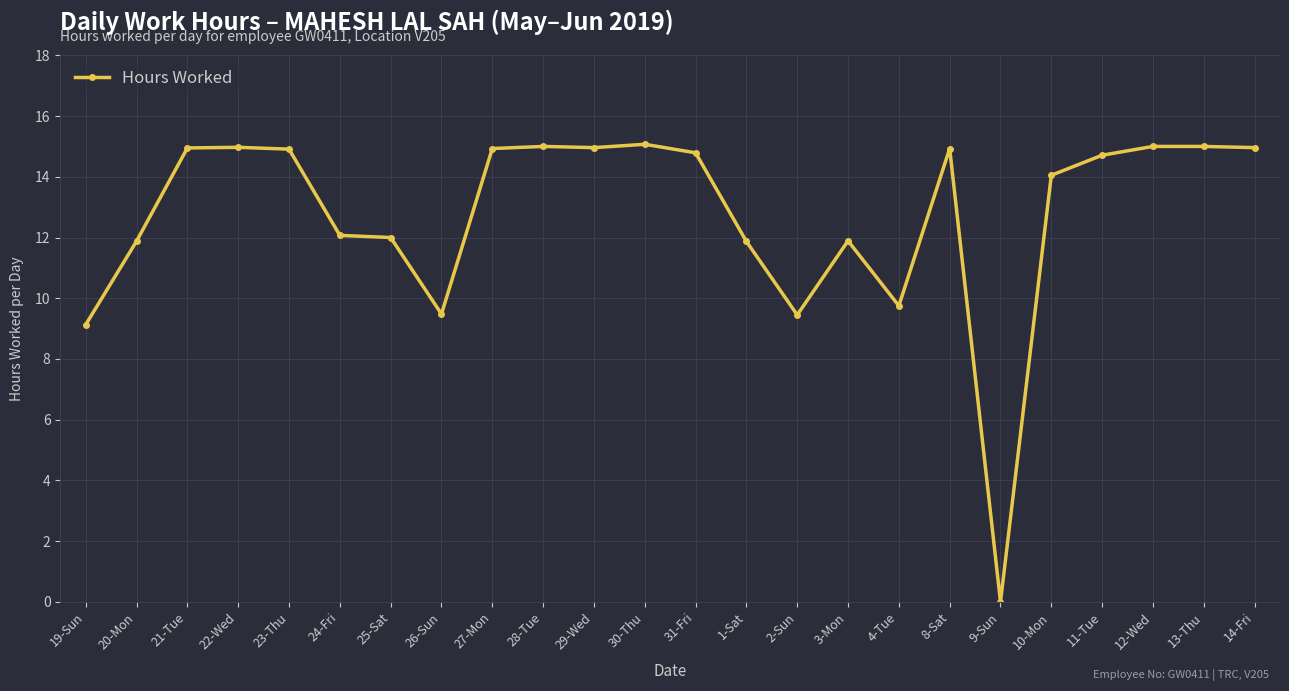

What is the value of the 9th point from the left?

14.9